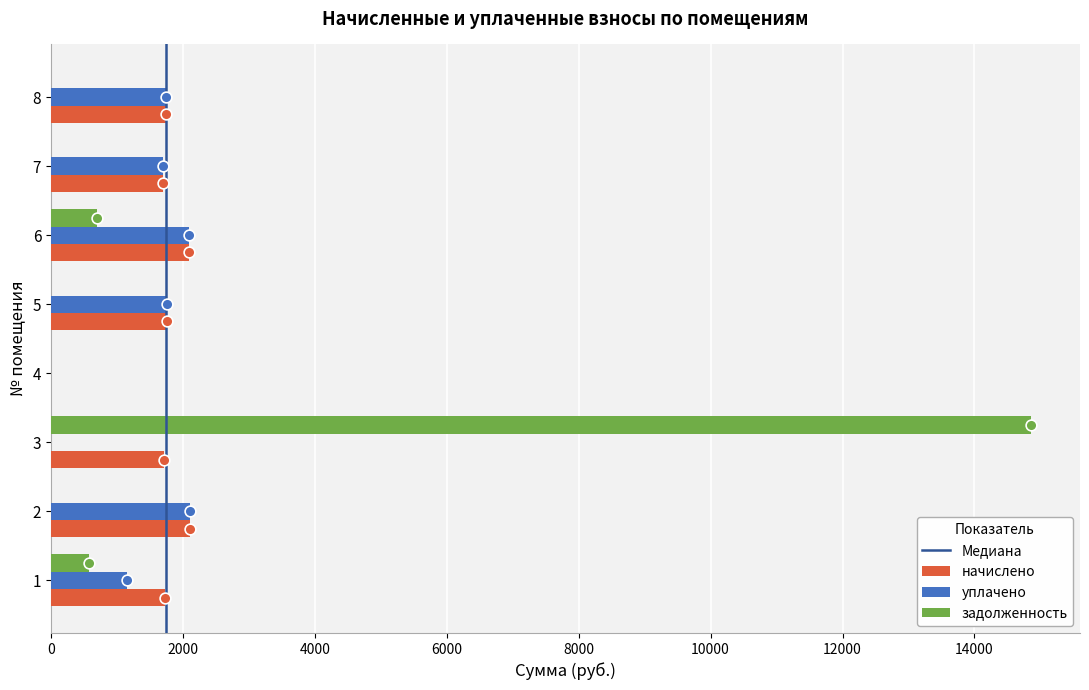

At which category is the sum across all series the highest?

3